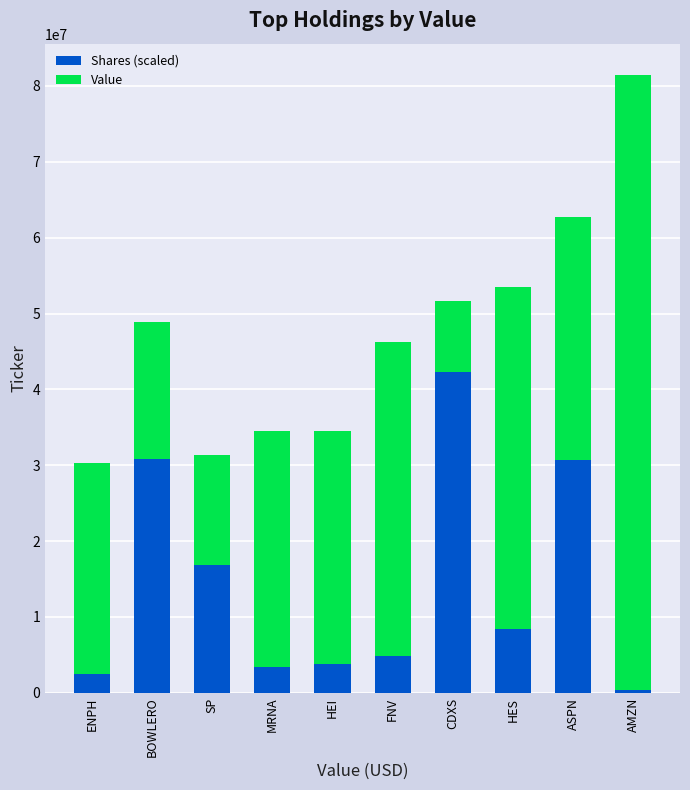

Is it true that Shares (scaled) equals 3372372.4 at MRNA?

True